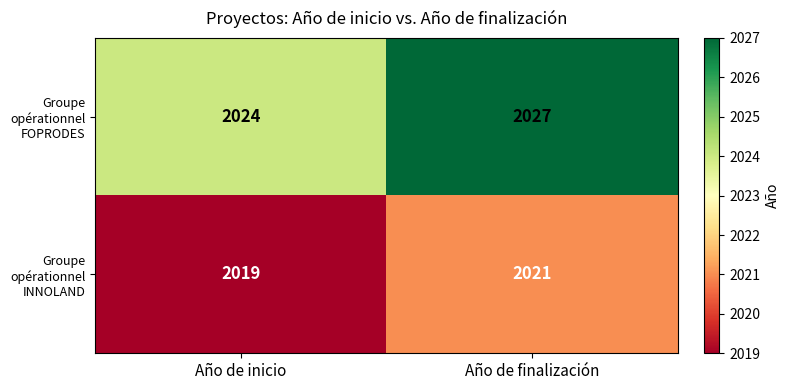

Which series has the largest total across all categories?

Groupe opérationnel FOPRODES